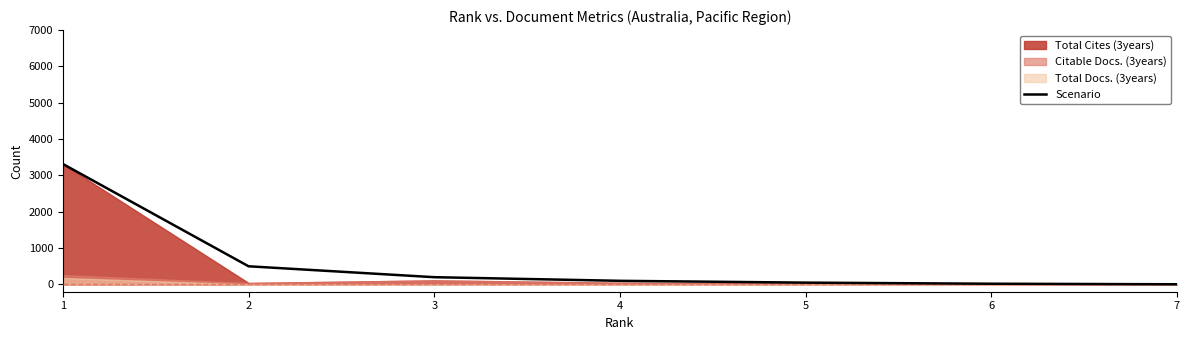

How many values exceed 100?

3